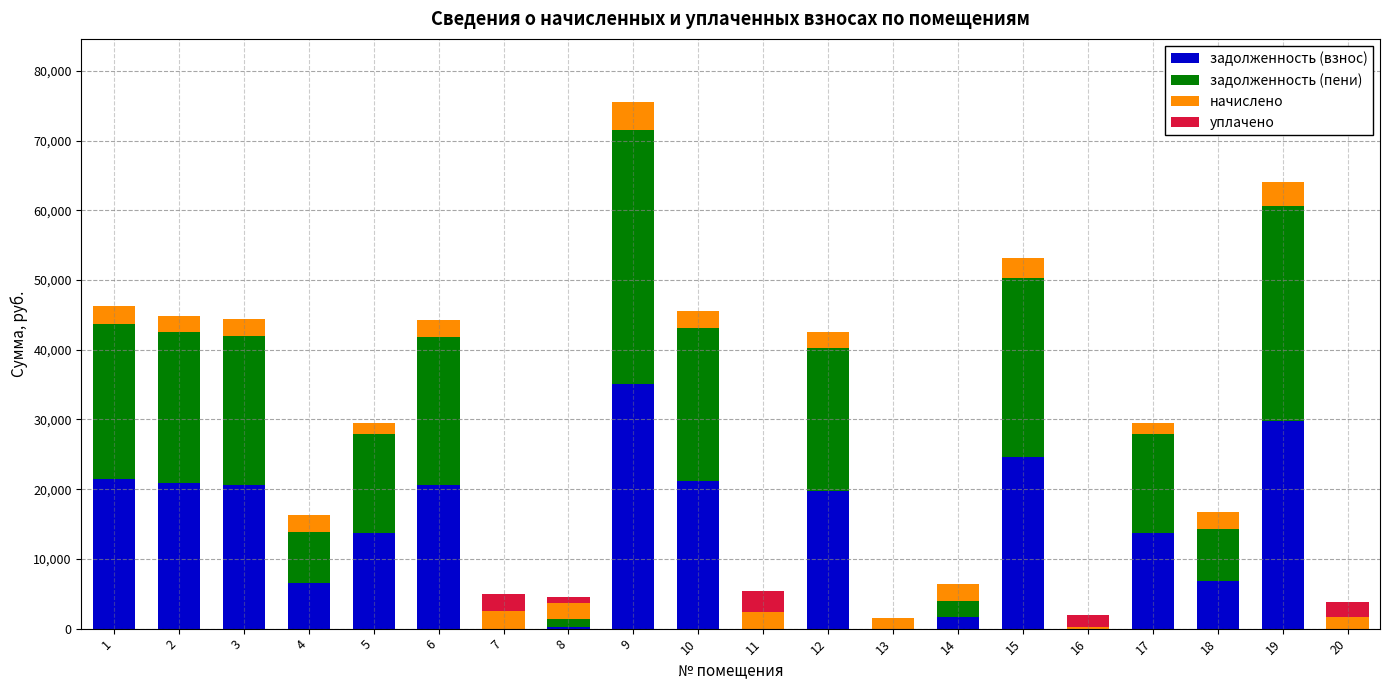

What is the highest value of the задолженность (взнос) series?

35079.8